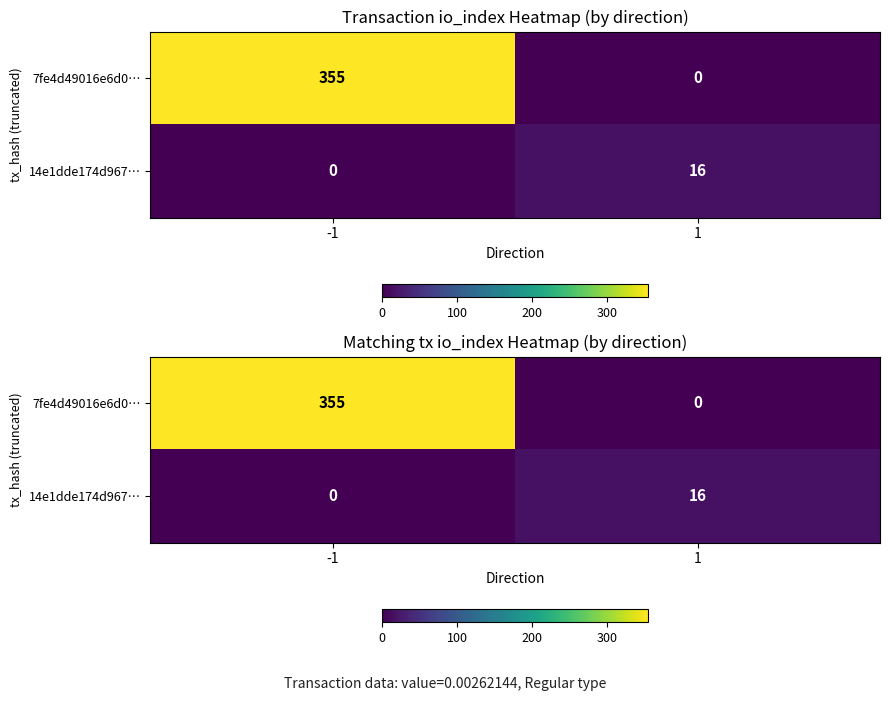

List the series in order of their overall mean, lowest first.

14e1dde174d967…, 7fe4d49016e6d0…